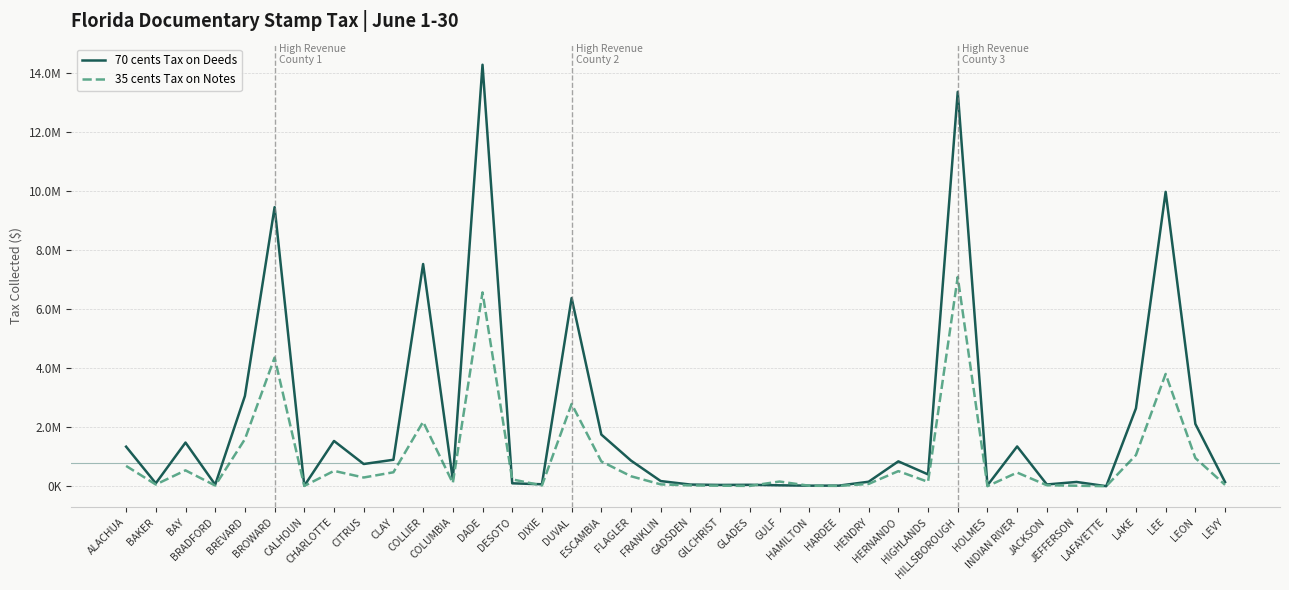

Rank the series by their maximum value, from lowest to highest.

35 cents Tax on Notes, 70 cents Tax on Deeds